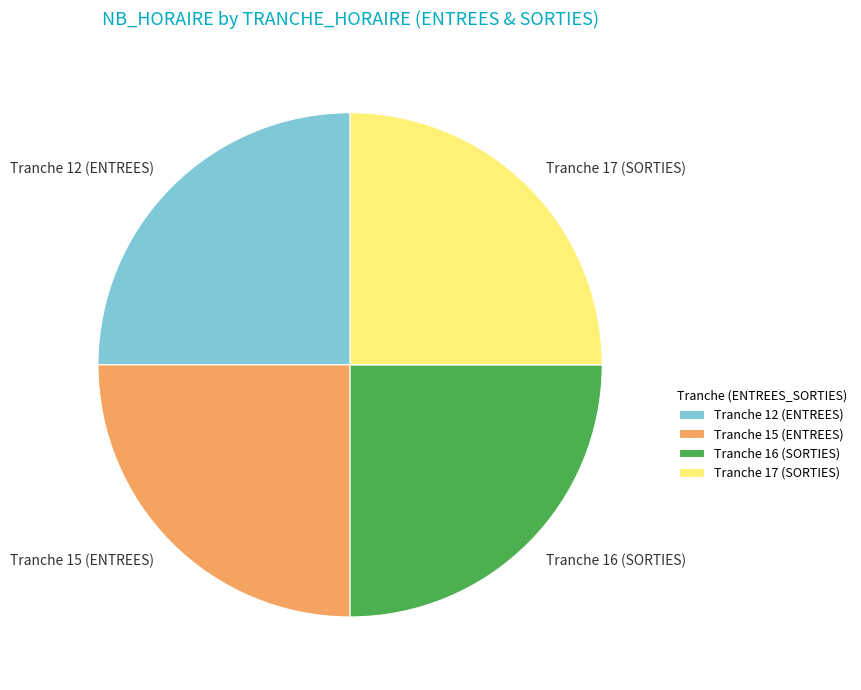

Does Tranche 15 (ENTREES) represent more than half of the total?

No